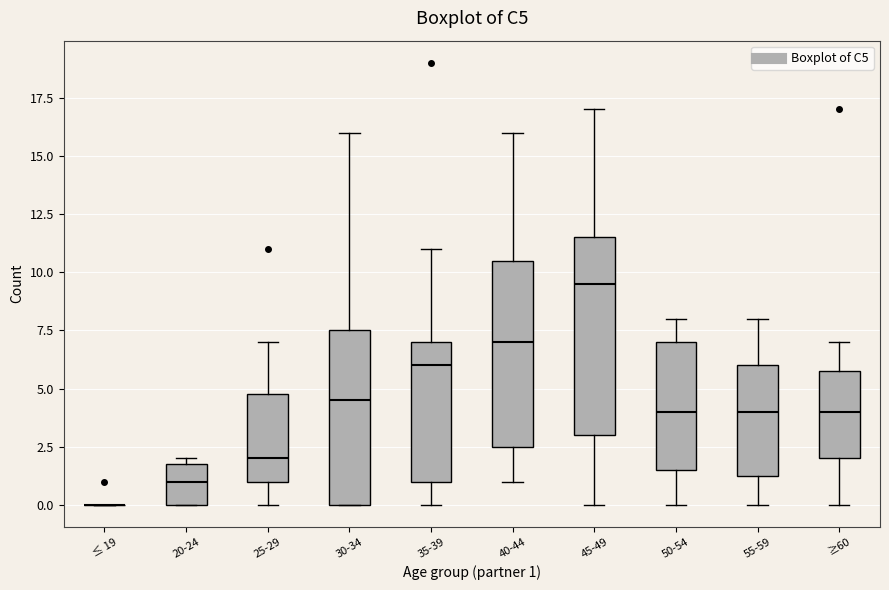

Comparing the boxes themselves (not the whiskers), which one is the tallest?

45-49